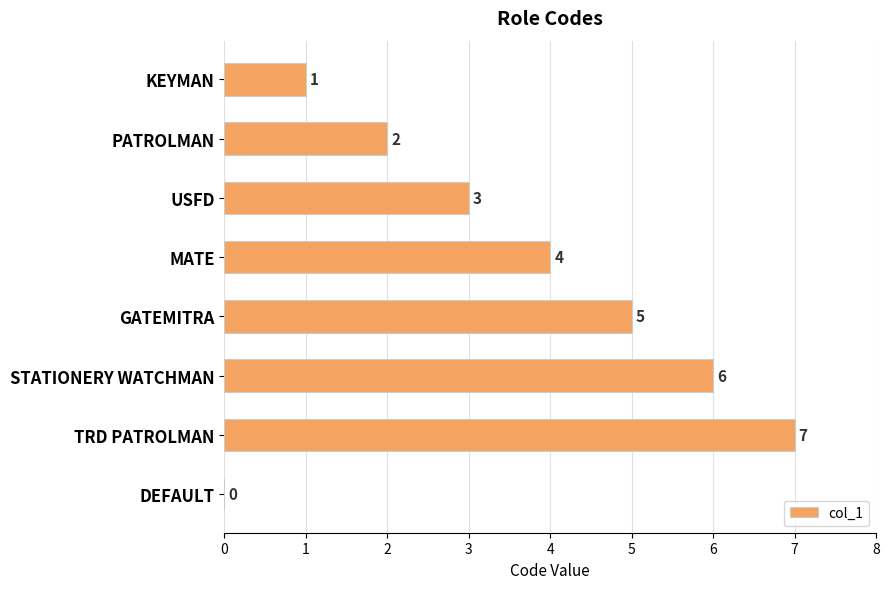

The value at DEFAULT is -4. True or false?

False